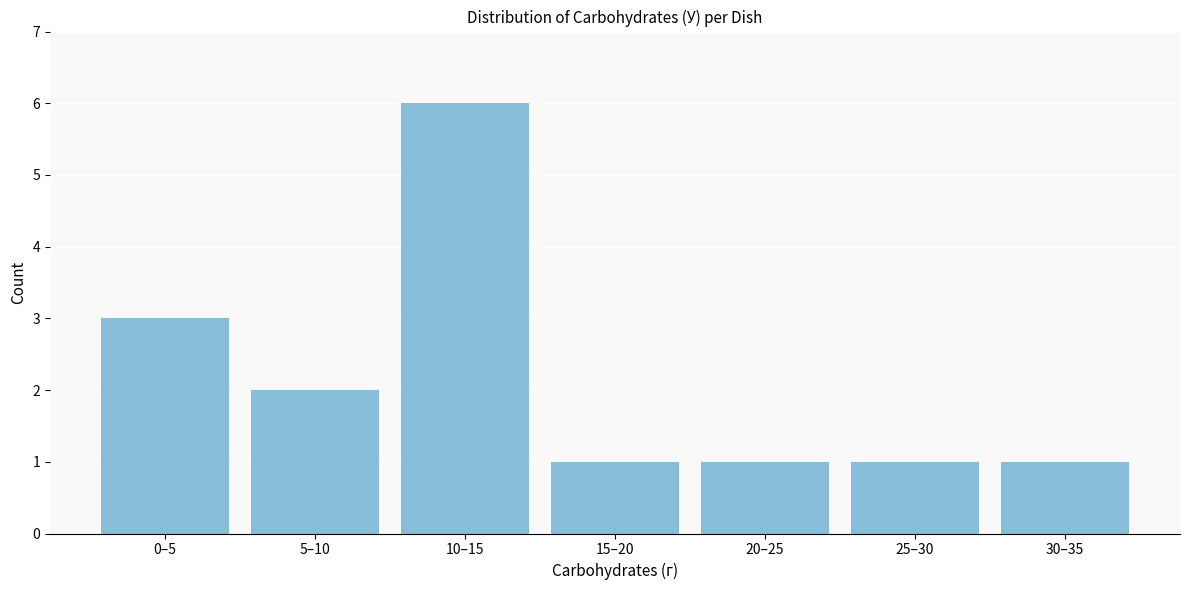

Reading left to right, list all the values displayed in this chart.

0–5=3	5–10=2	10–15=6	15–20=1	20–25=1	25–30=1	30–35=1